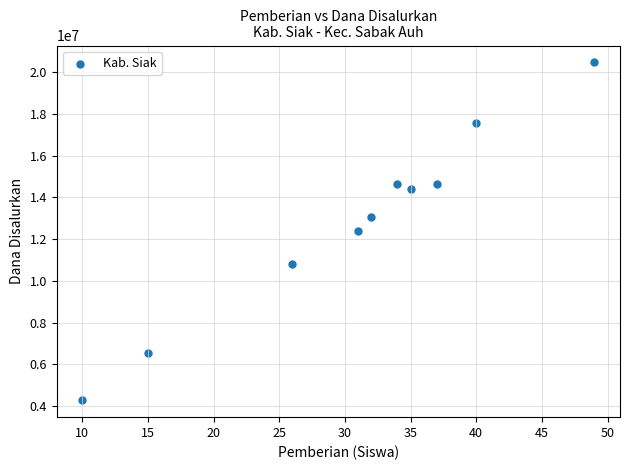

What is the range of X values (max minus min)?

39